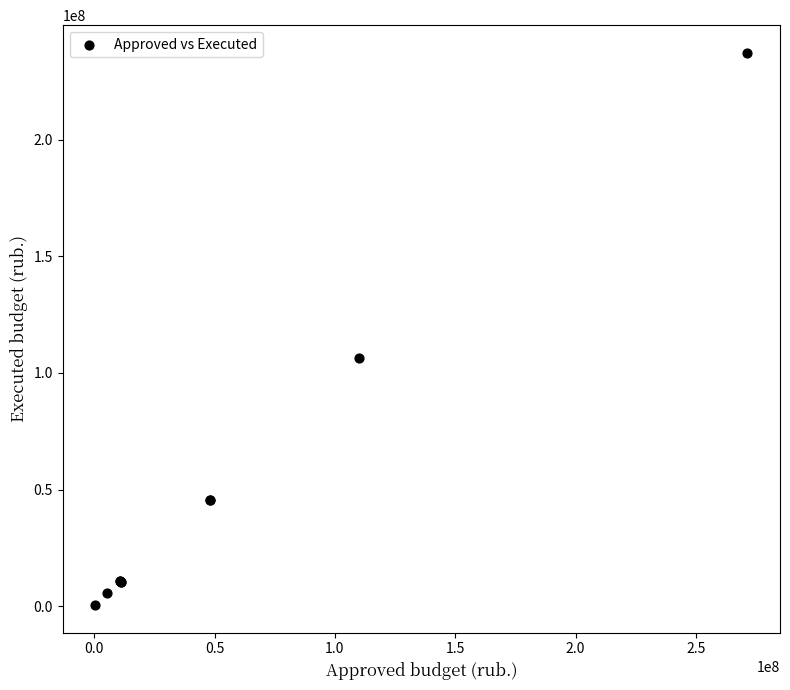

What Y value in the scatter plot is closest to 118855531?

106488398.8